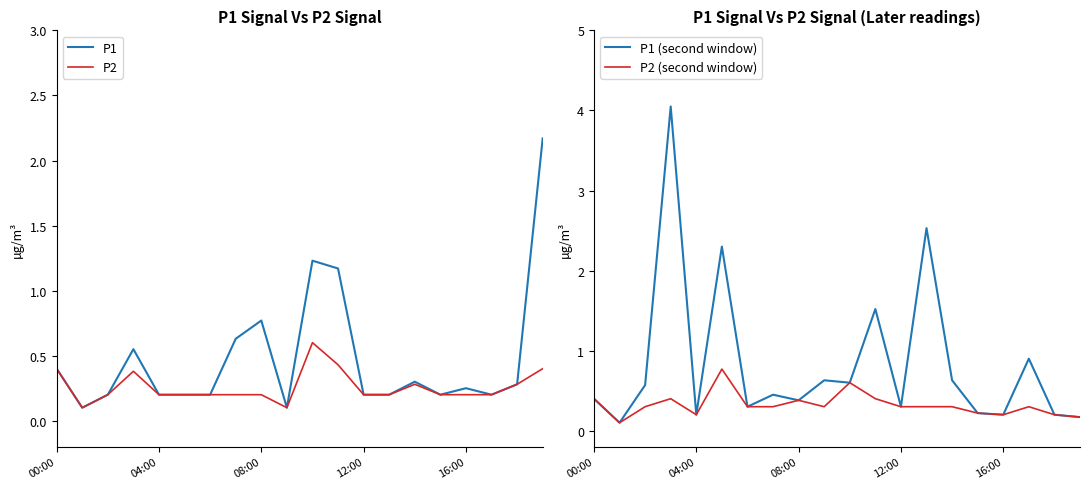

The value of P1 at 08:00 is 0.8. True or false?

True